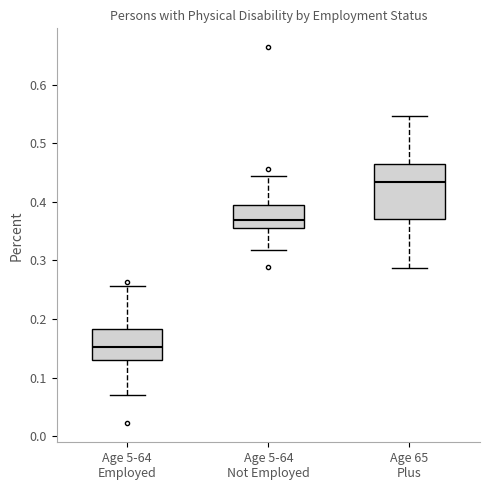

Where does the median line of the box for Age 5-64 Not Employed sit on the y-axis? The values are not printed on the chart, so give them approximately, as read against the axis.

0.37